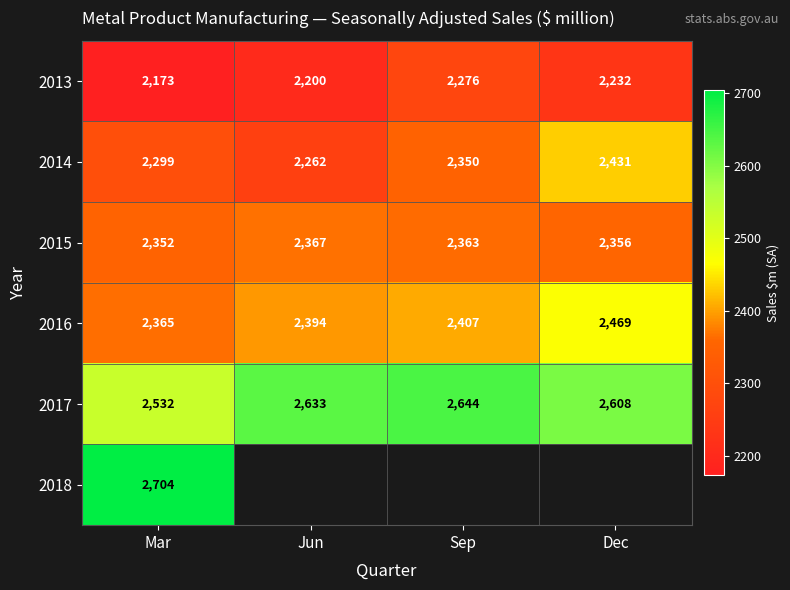

What is the average value of the 2014 series?

2336